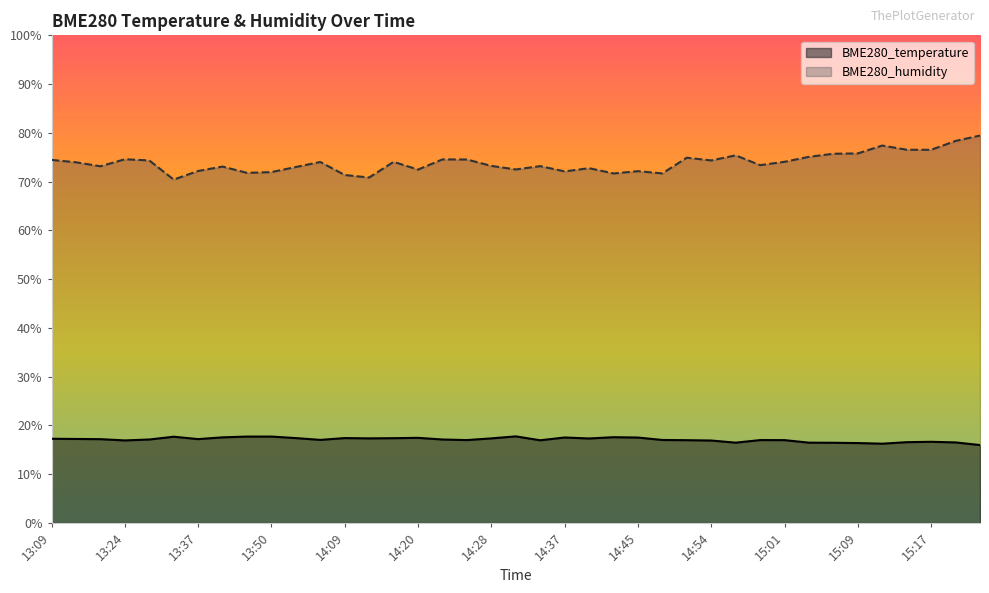

What is the difference between the maximum and minimum values in the BME280_humidity series?

9.0